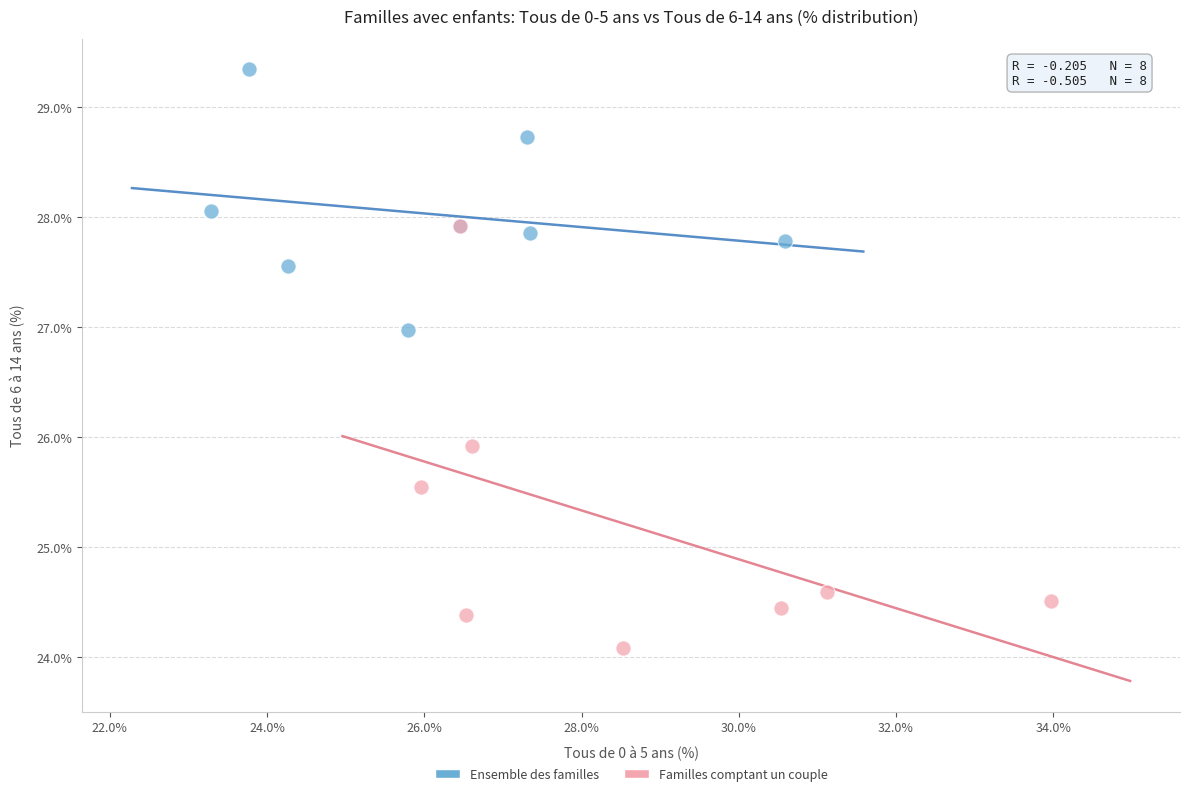

Which series reaches the minimum Y coordinate?

Familles comptant un couple